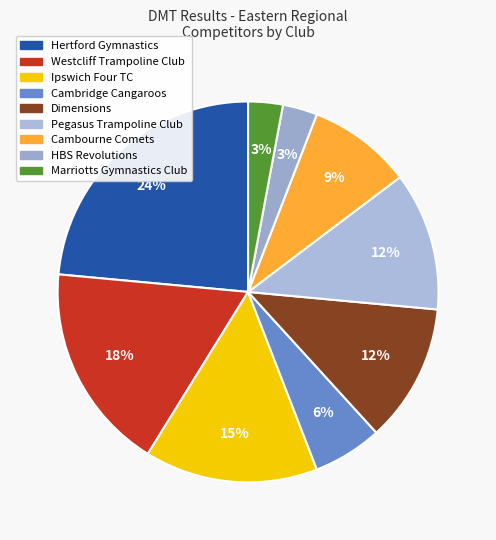

Which slice is the largest?

Hertford Gymnastics